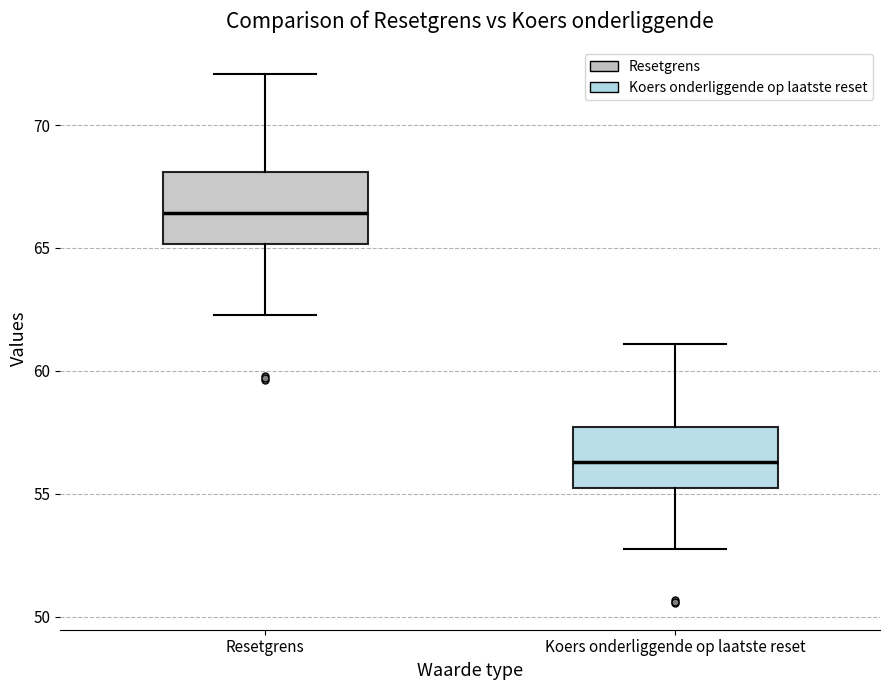

Which box's median line is the highest?

Resetgrens